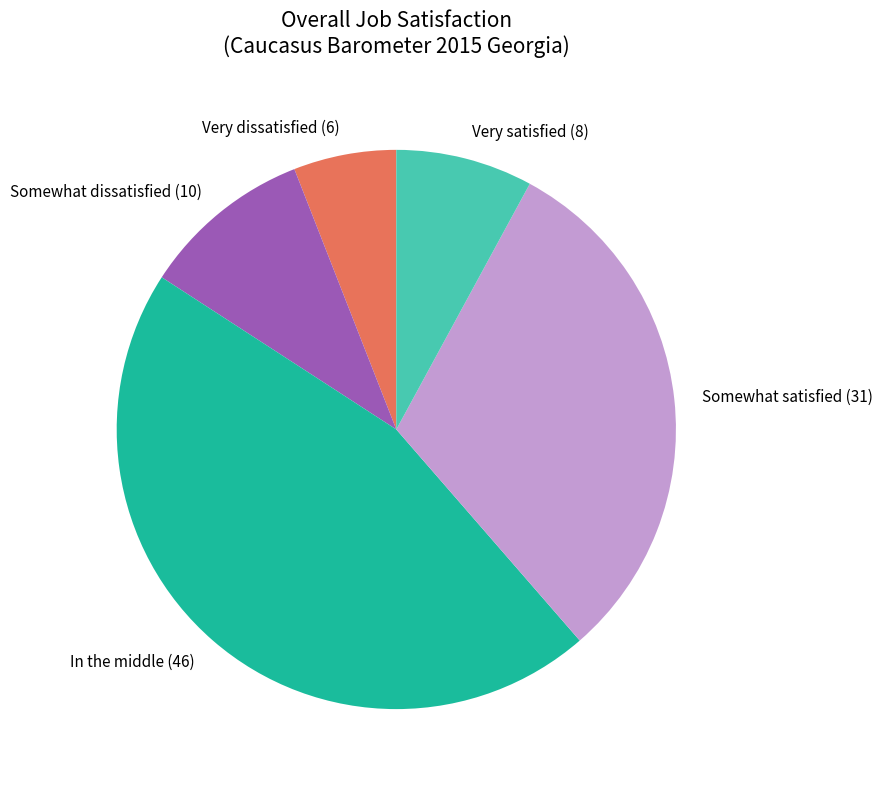

Between Very satisfied and Very dissatisfied, which is larger?

Very satisfied